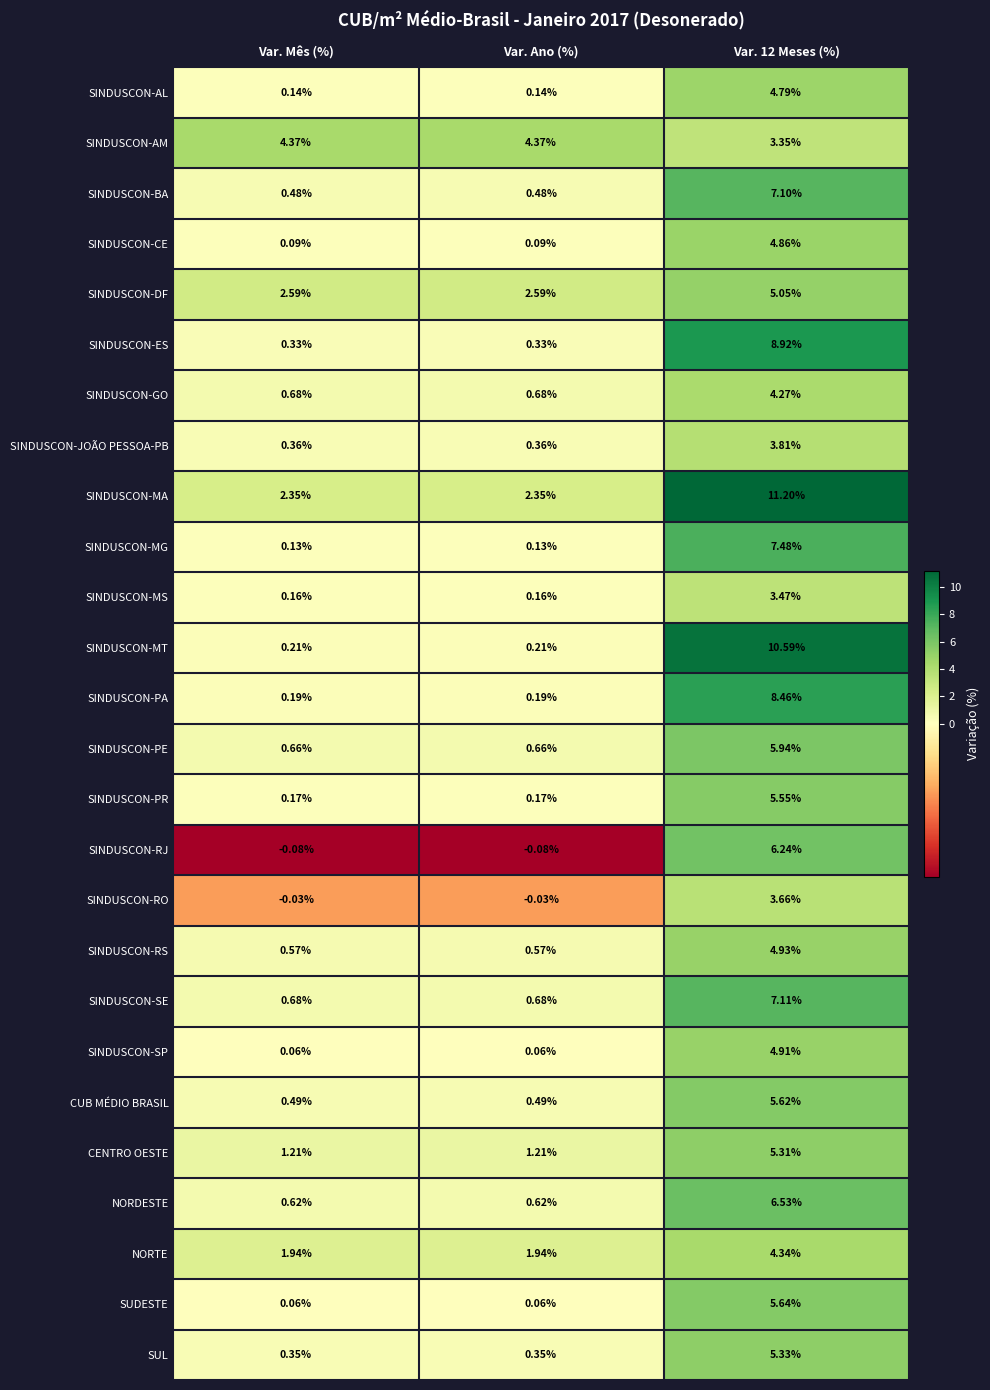

List the series in order of their peak value, lowest first.

SINDUSCON-MS, SINDUSCON-RO, SINDUSCON-JOÃO PESSOA-PB, SINDUSCON-GO, NORTE, SINDUSCON-AM, SINDUSCON-AL, SINDUSCON-CE, SINDUSCON-SP, SINDUSCON-RS, SINDUSCON-DF, CENTRO OESTE, SUL, SINDUSCON-PR, CUB MÉDIO BRASIL, SUDESTE, SINDUSCON-PE, SINDUSCON-RJ, NORDESTE, SINDUSCON-BA, SINDUSCON-SE, SINDUSCON-MG, SINDUSCON-PA, SINDUSCON-ES, SINDUSCON-MT, SINDUSCON-MA